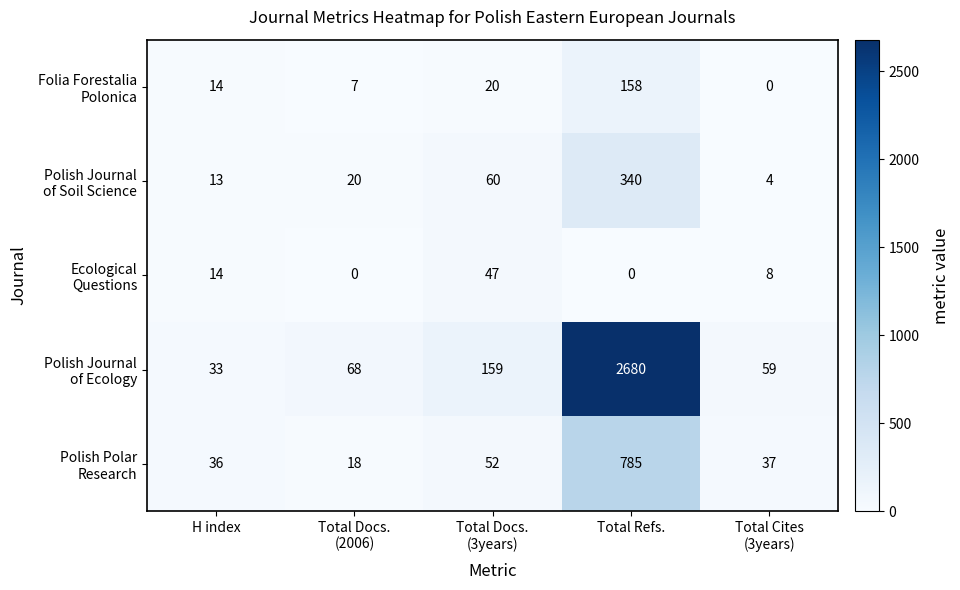

What is the maximum value shown in the chart?

2680